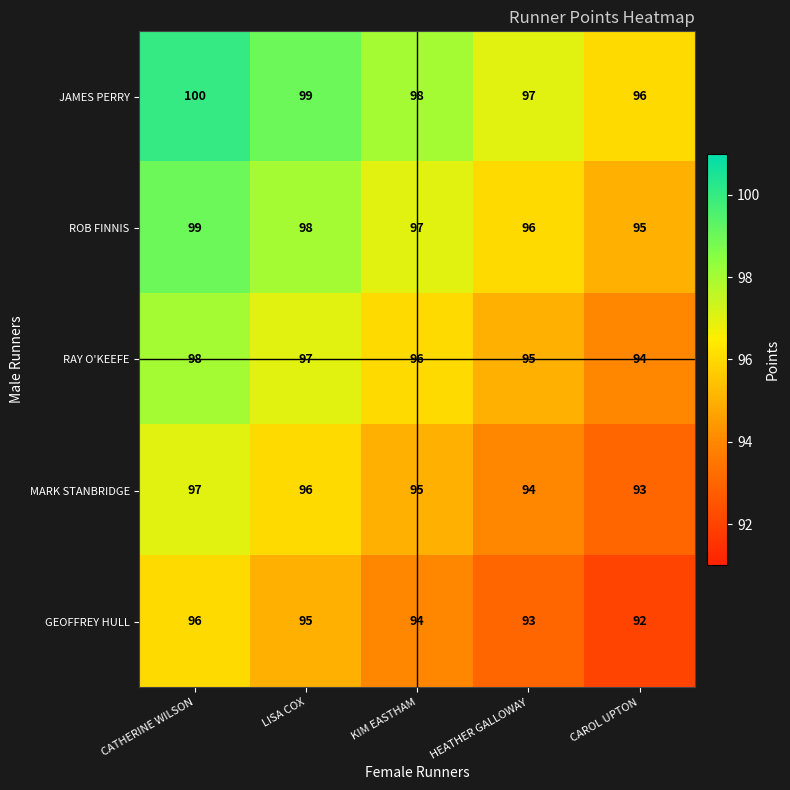

What is the approximate value of ROB FINNIS at KIM EASTHAM?

97